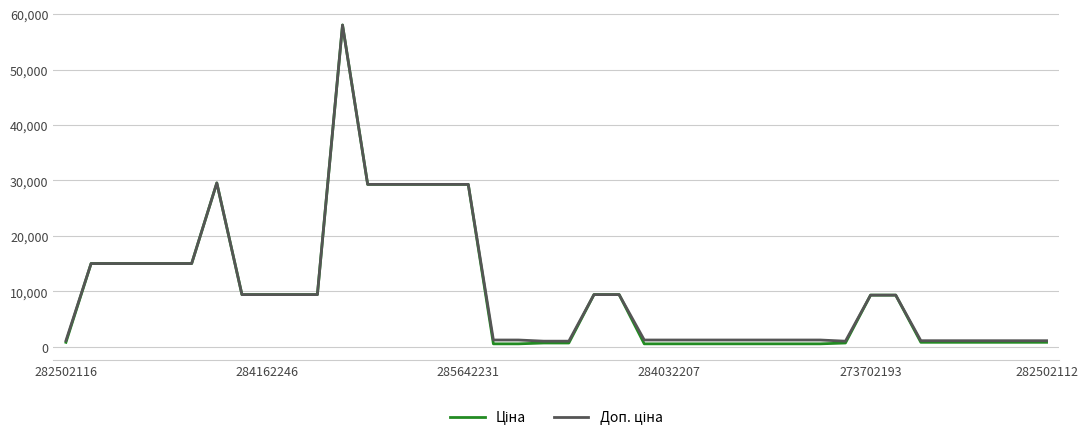

Does the chart have visible grid lines?

Yes